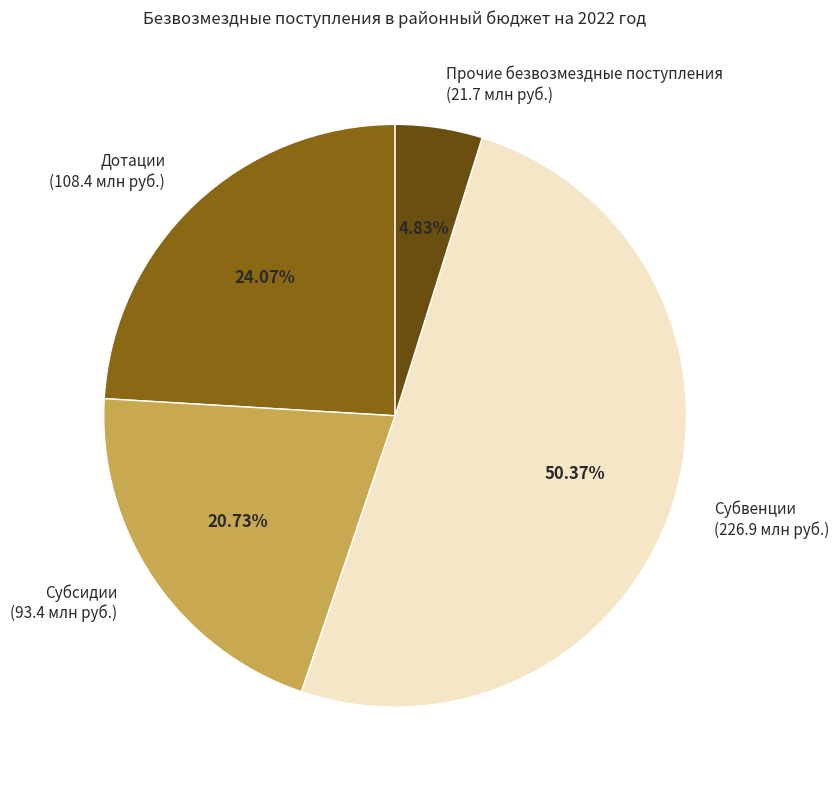

Approximately how many times larger is the value at Дотации compared to Прочие безвозмездные поступления?

5.0